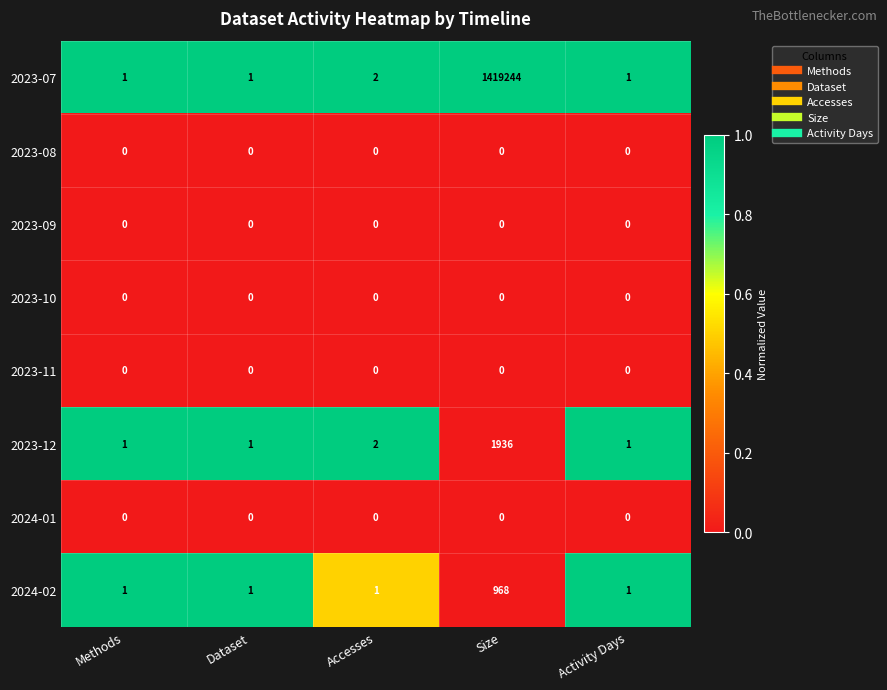

Which series has the widest spread of values?

2023-07